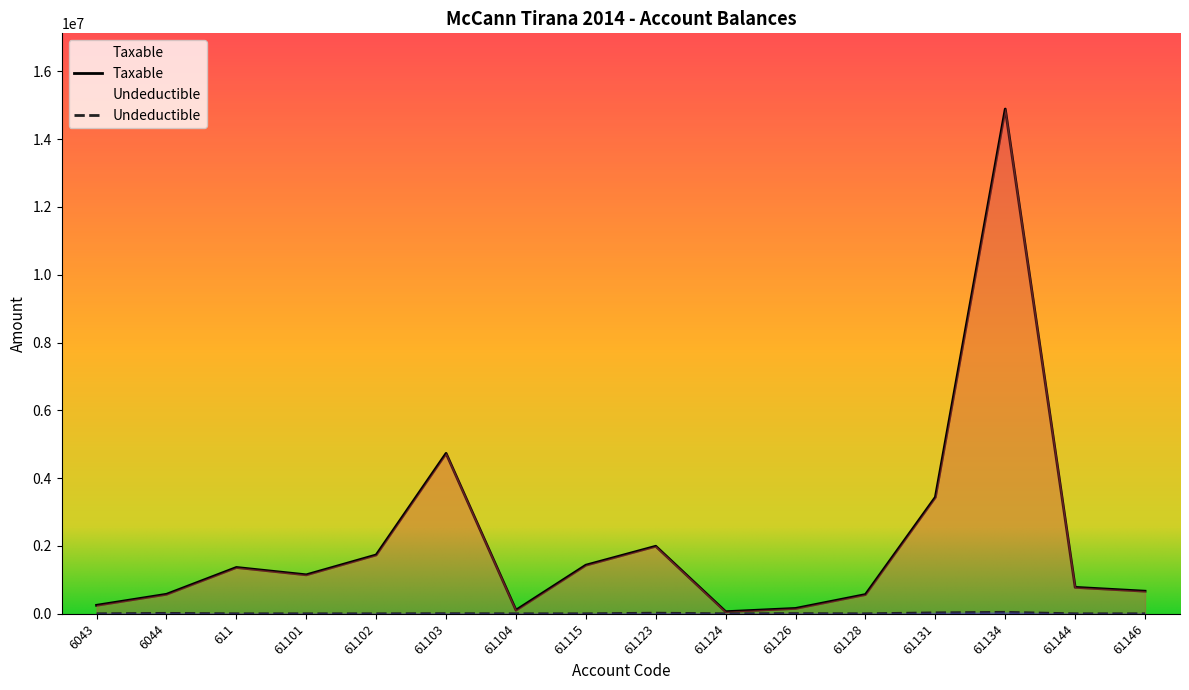

True or false: Undeductible and Taxable intersect in this chart.

False